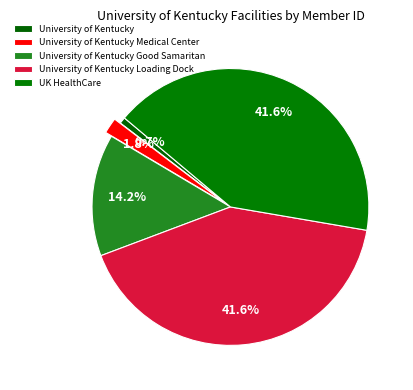

What is the smallest slice in the pie chart?

University of Kentucky